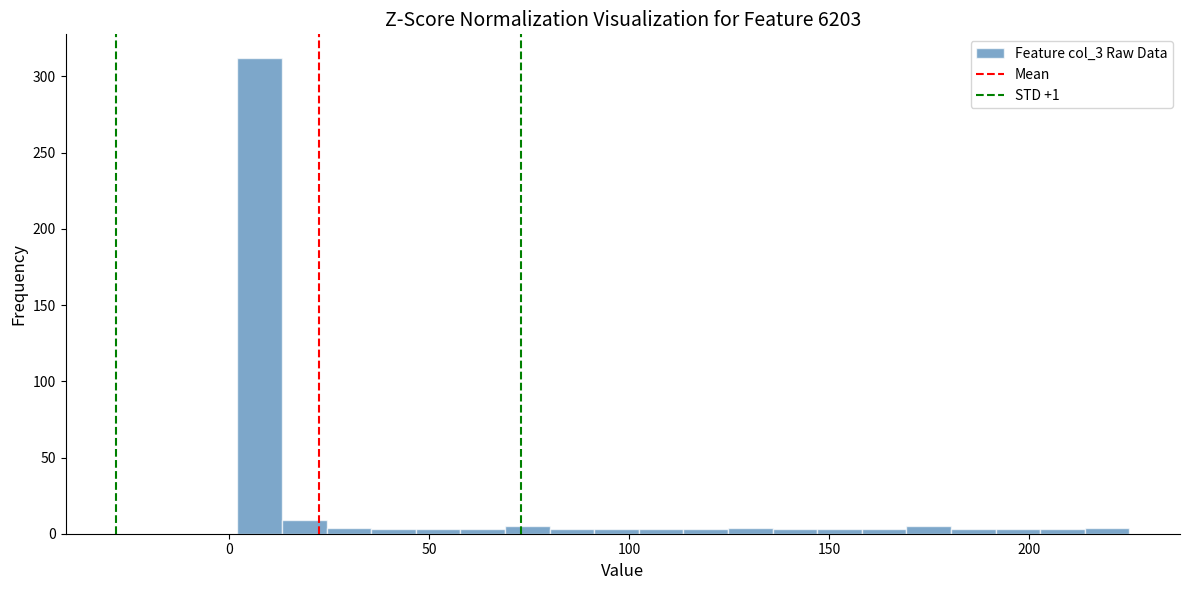

Around what value on the x-axis is the tallest bar? Give the approximate position of its centre, as read against the axis.

10